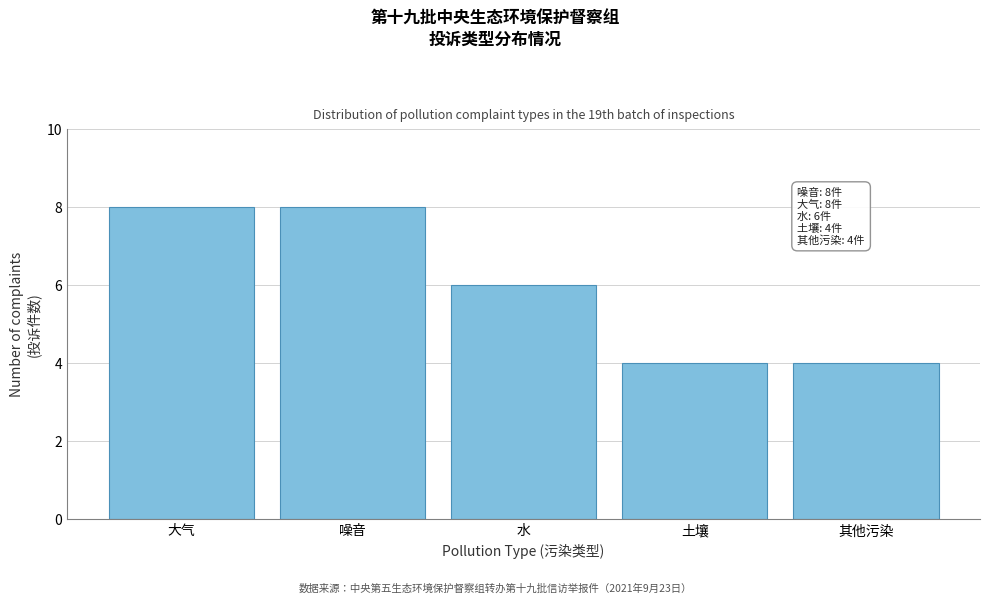

Reading left to right, extract all data points from this chart.

8	8	6	4	4